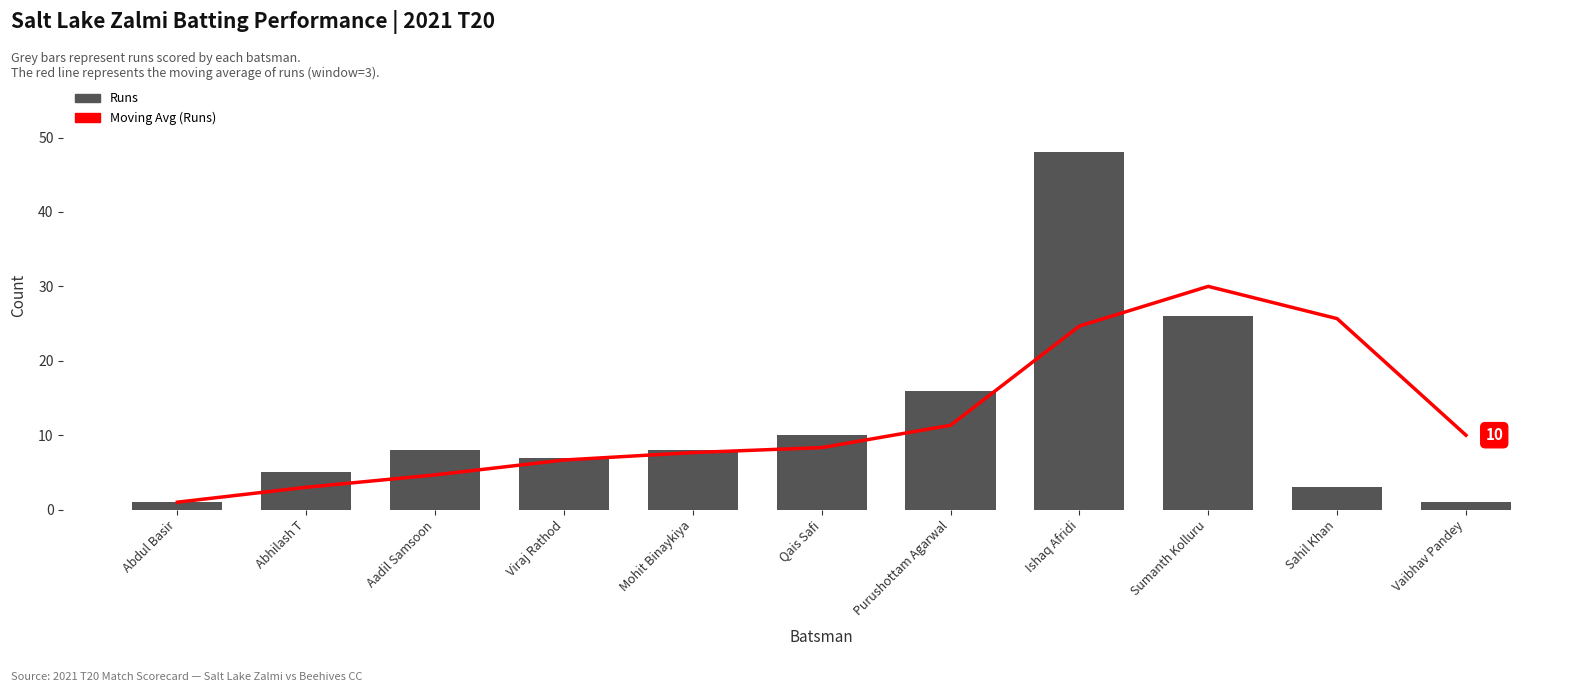

What is the sum of all Runs values?

133.0